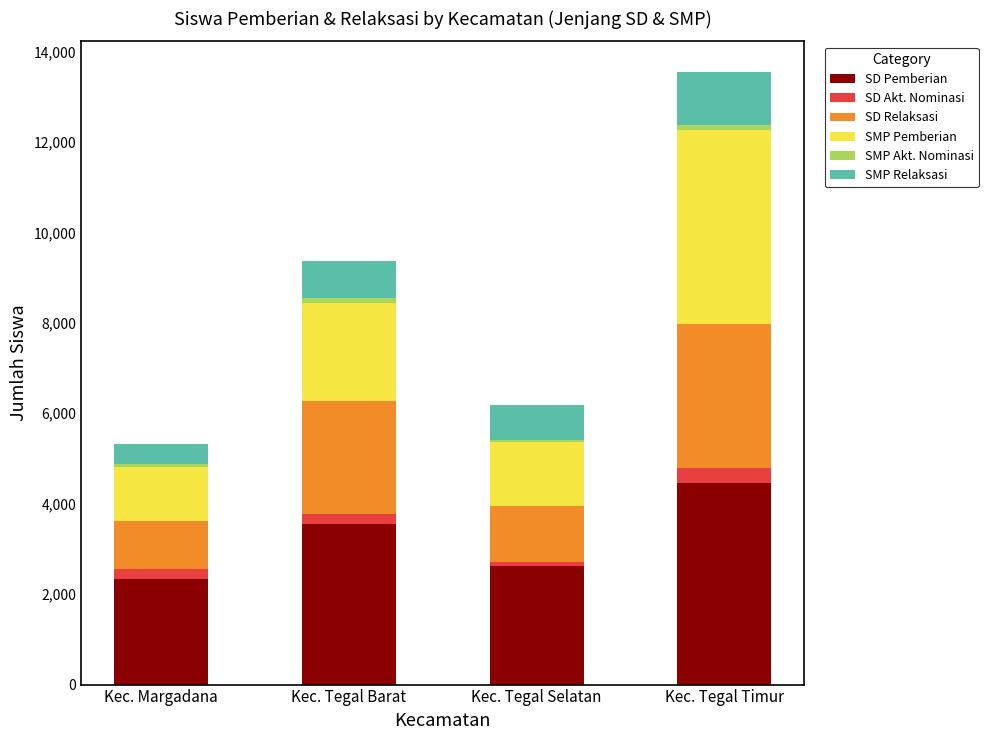

The SD Pemberian series shows 4454 at Kec. Tegal Timur. True or false?

True